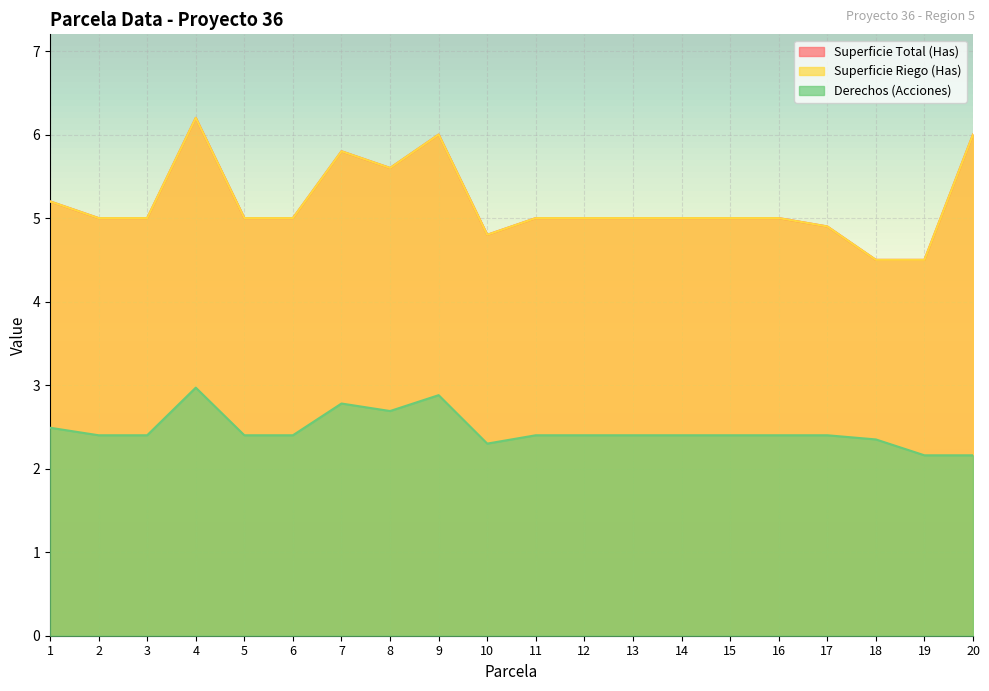

Reading left to right, what are all the values shown in this chart?

Superficie Total (Has): 1=5.2	2=5.0	3=5.0	4=6.2	5=5.0	6=5.0	7=5.8	8=5.6	9=6.0	10=4.8	11=5.0	12=5.0	13=5.0	14=5.0	15=5.0	16=5.0	17=4.9	18=4.5	19=4.5	20=6.0
Superficie Riego (Has): 1=5.2	2=5.0	3=5.0	4=6.2	5=5.0	6=5.0	7=5.8	8=5.6	9=6.0	10=4.8	11=5.0	12=5.0	13=5.0	14=5.0	15=5.0	16=5.0	17=4.9	18=4.5	19=4.5	20=6.0
Derechos (Acciones): 1=2.5	2=2.4	3=2.4	4=3.0	5=2.4	6=2.4	7=2.8	8=2.7	9=2.9	10=2.3	11=2.4	12=2.4	13=2.4	14=2.4	15=2.4	16=2.4	17=2.4	18=2.4	19=2.2	20=2.2